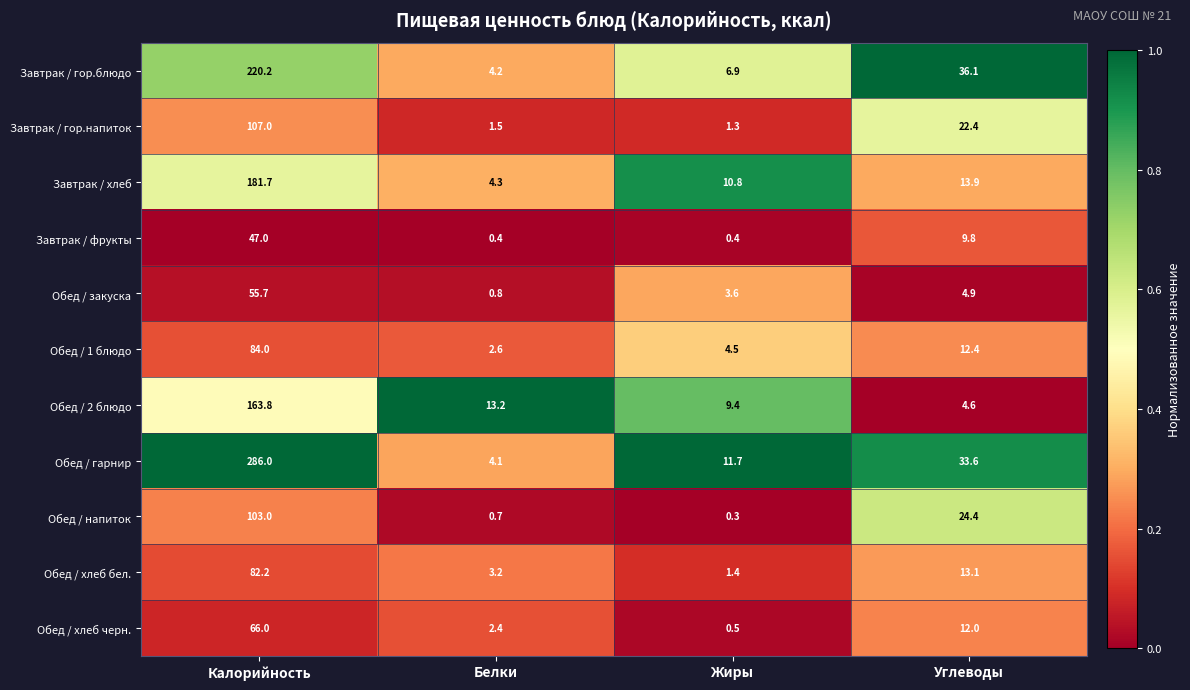

Which category has the highest value in the Обед / хлеб черн. series?

Калорийность